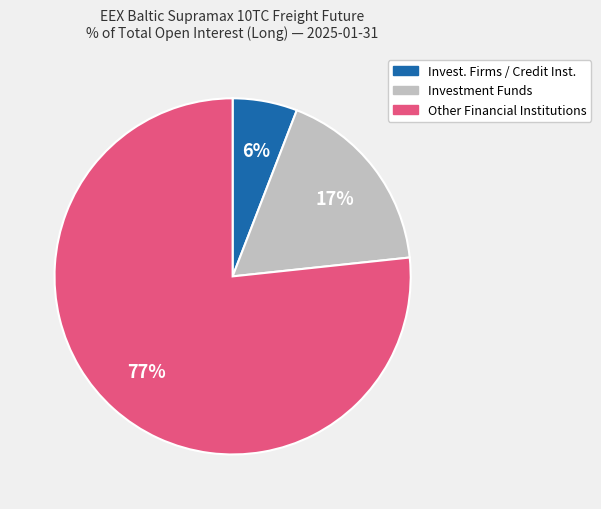

To the nearest percent, what is the difference between the largest and smallest slice percentages?

71%